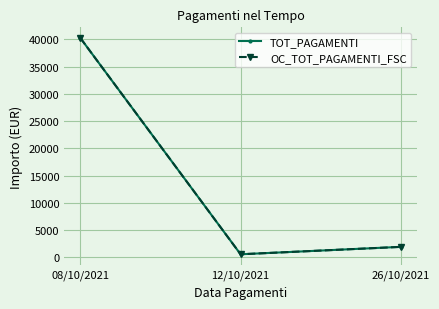

Between 08/10/2021 and 26/10/2021, which series saw the biggest shift?

TOT_PAGAMENTI